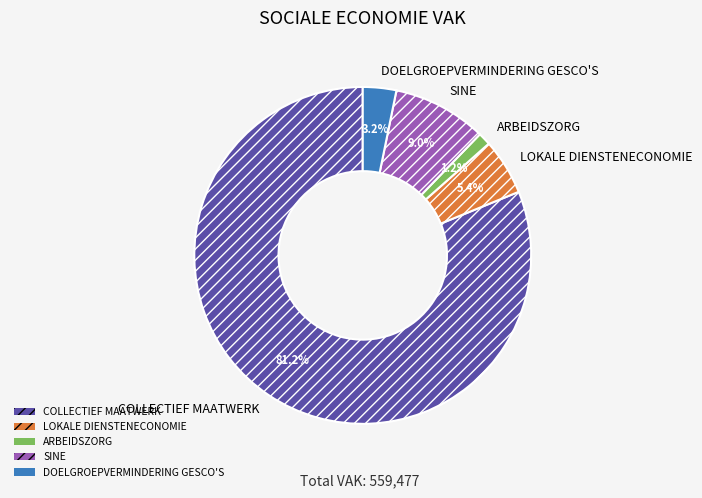

Which slice is the smallest?

ARBEIDSZORG